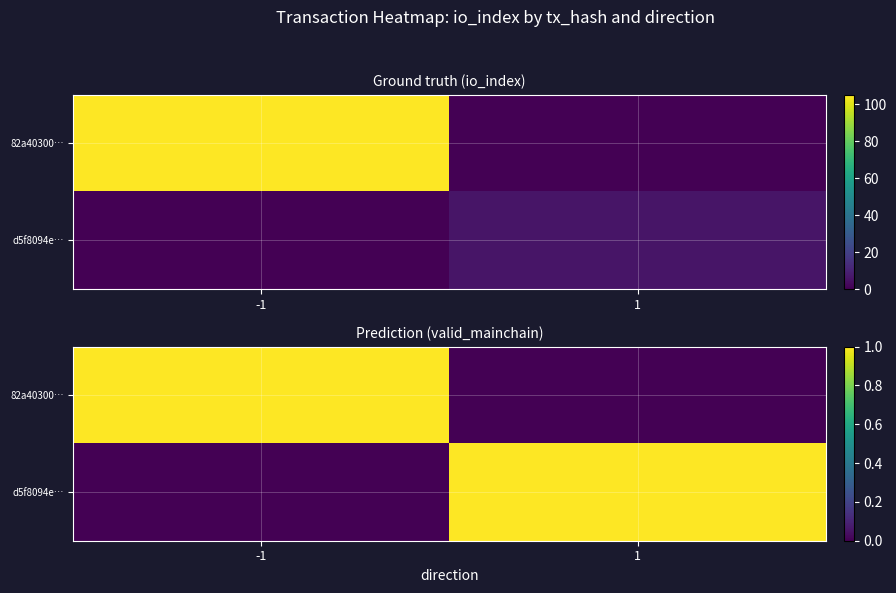

At how many categories does at least one series exceed 0?

2